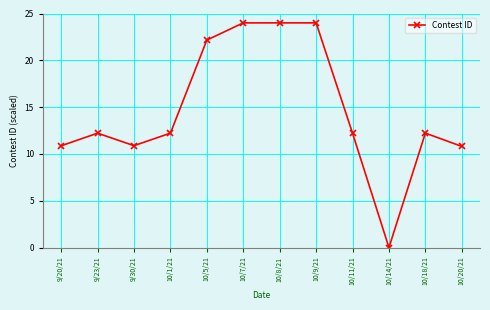

At which category does the data reach its first local valley?

9/30/21